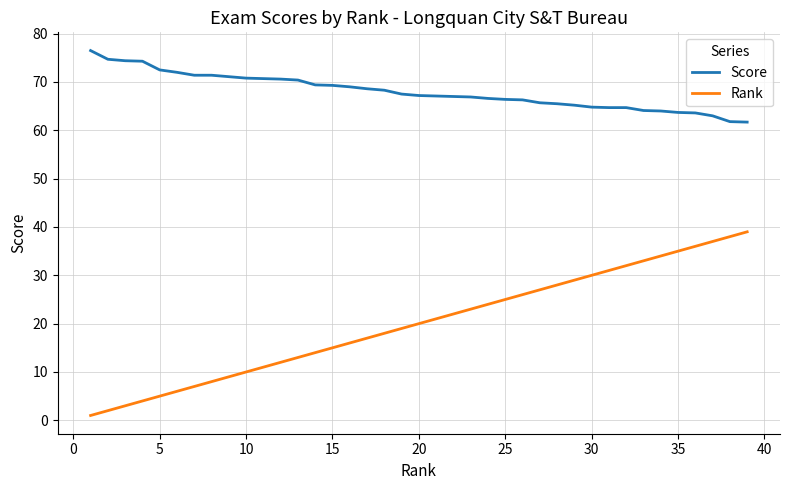

Which series has the largest range (max minus min)?

Rank